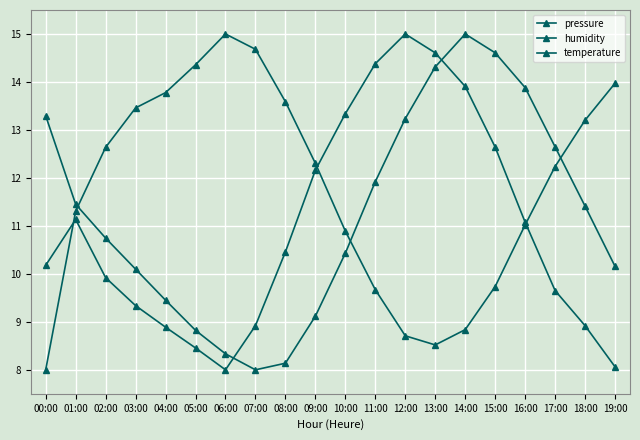

Is the value of temperature at 04:00 greater than the value of pressure at 16:00?

No